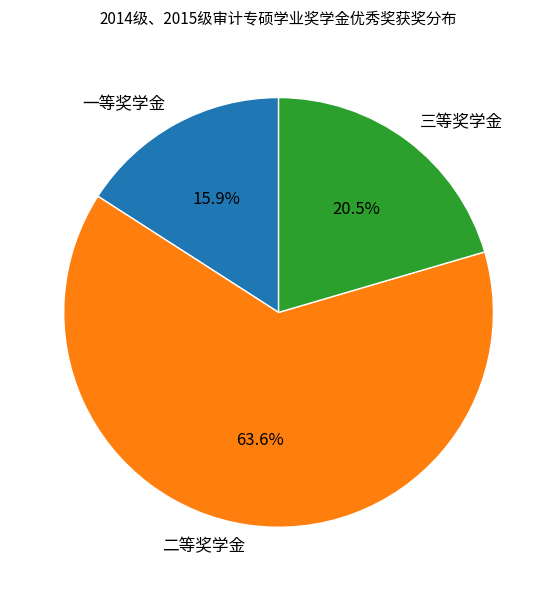

Is it true that 二等奖学金 is 64% of the pie?

True